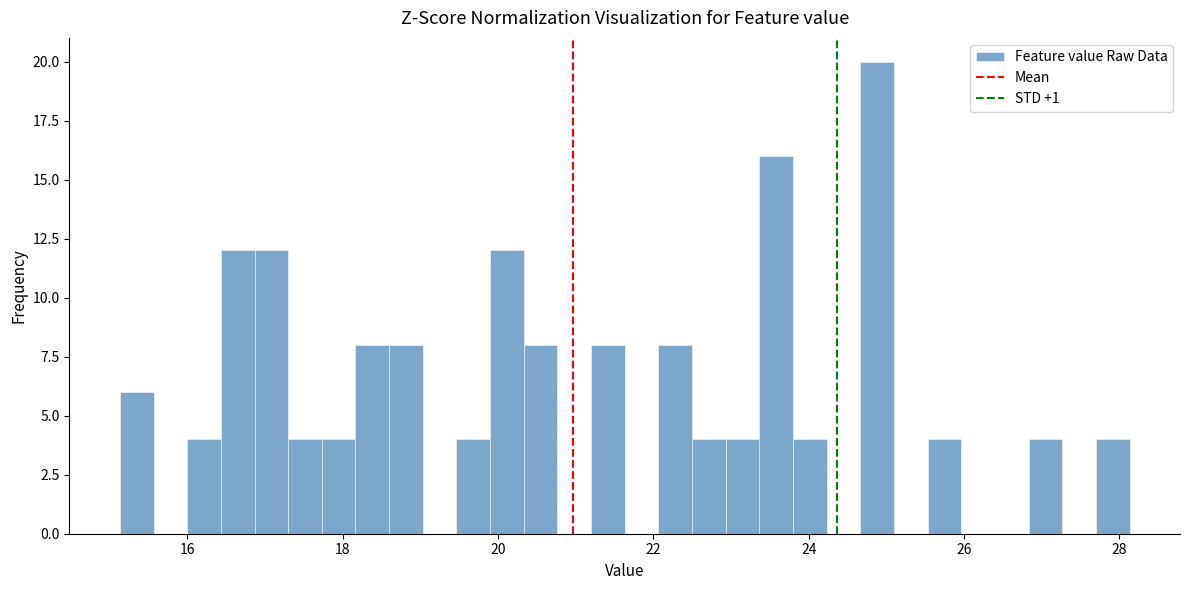

Around what value on the x-axis is the tallest bar? Give the approximate position of its centre, as read against the axis.

24.8